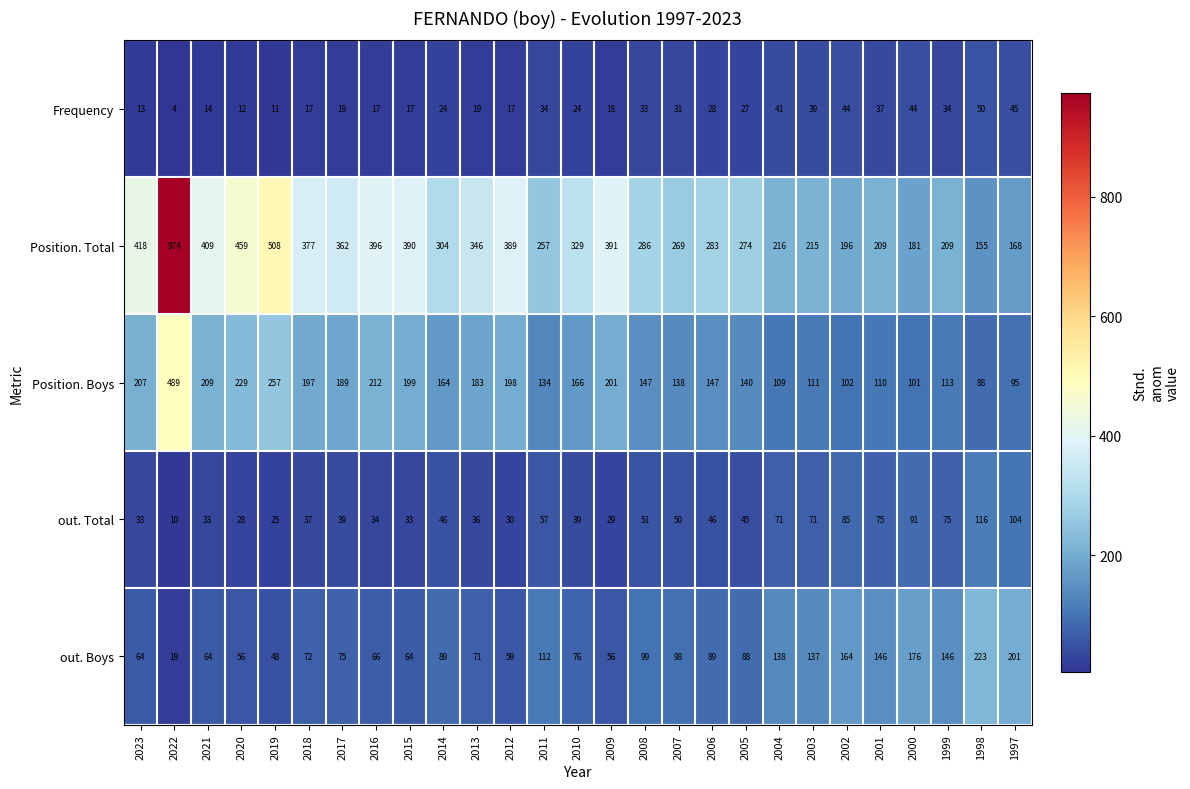

What is the minimum value for out. Boys?

19